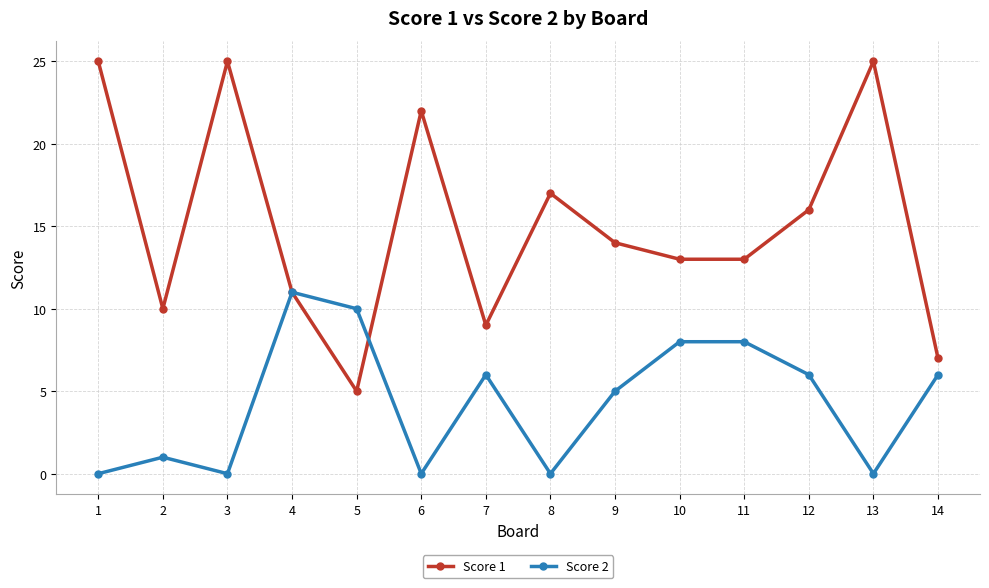

What is the maximum value for Score 1?

25